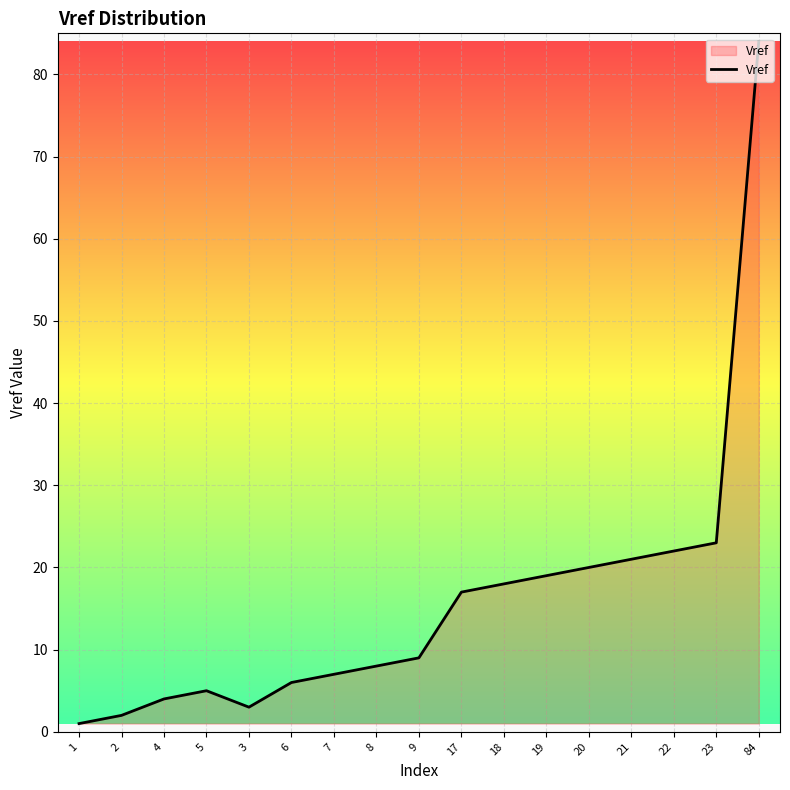

What is the difference between the maximum and minimum values?

83